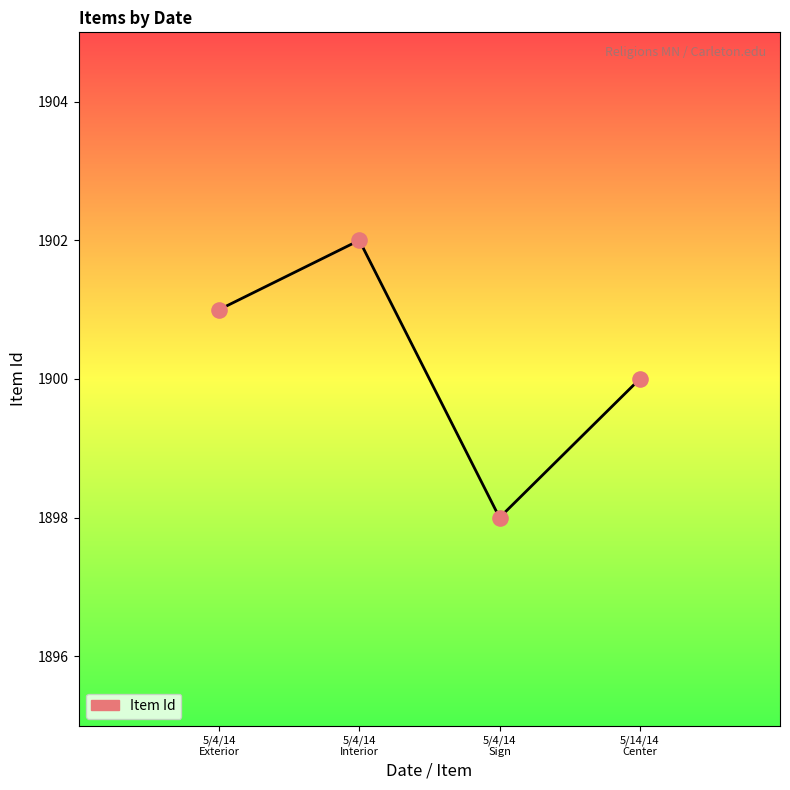

Approximately how many times larger is the value at 5/14/14
Center compared to 5/4/14
Sign?

1.0